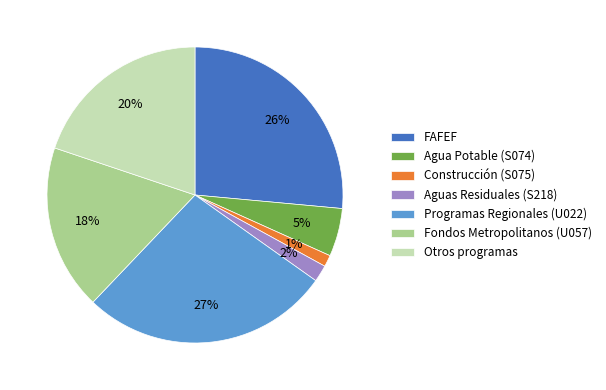

To the nearest percent, what is the average slice percentage?

14%